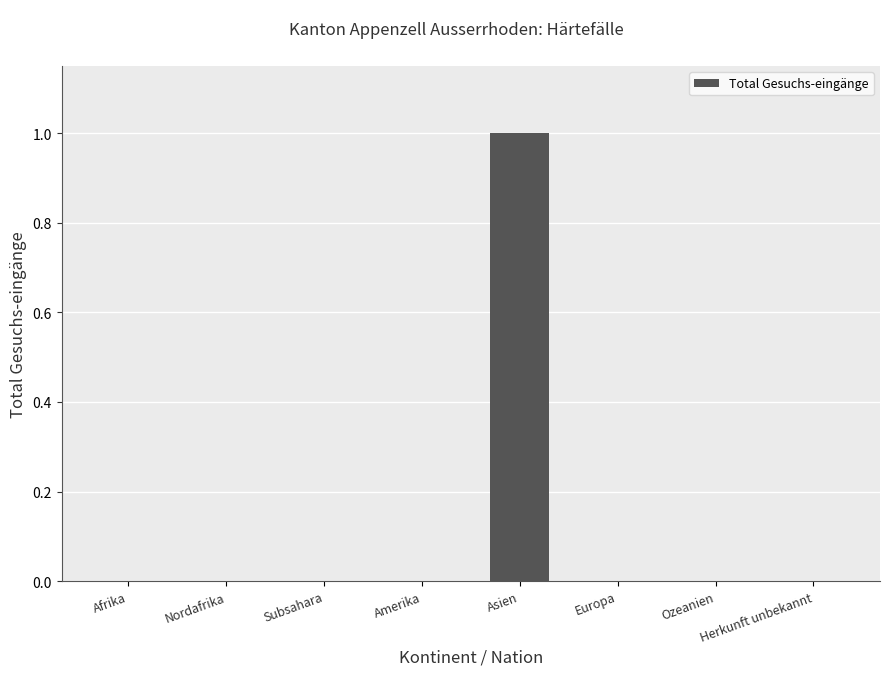

Between Asien and Nordafrika, which is larger?

Asien